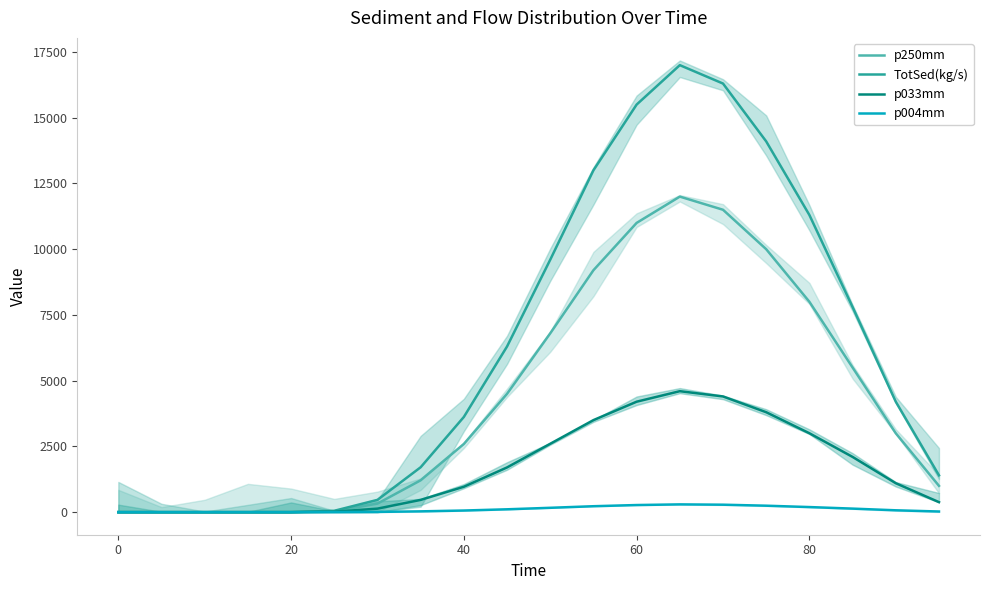

True or false: p250mm has more than 1 interior local peaks.

False